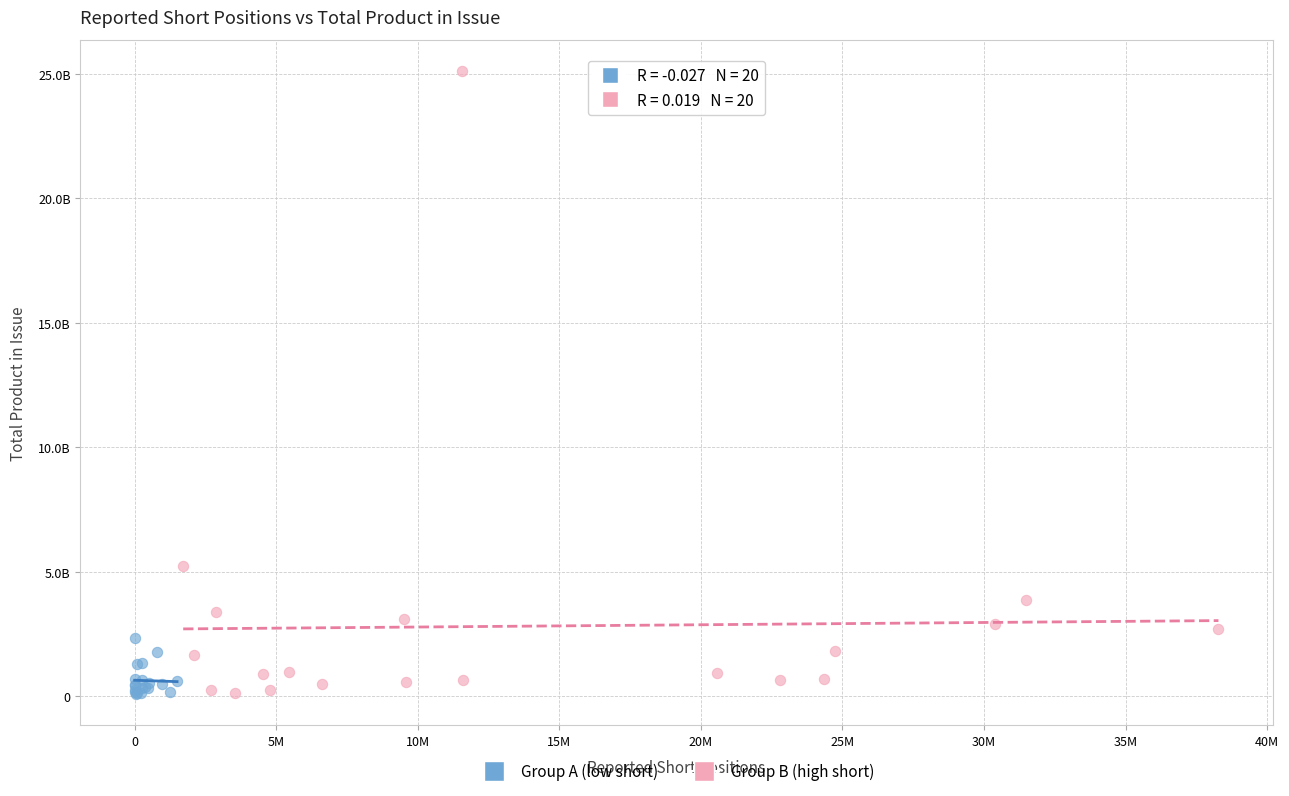

Which series contains the highest Y value?

Group B (high short)